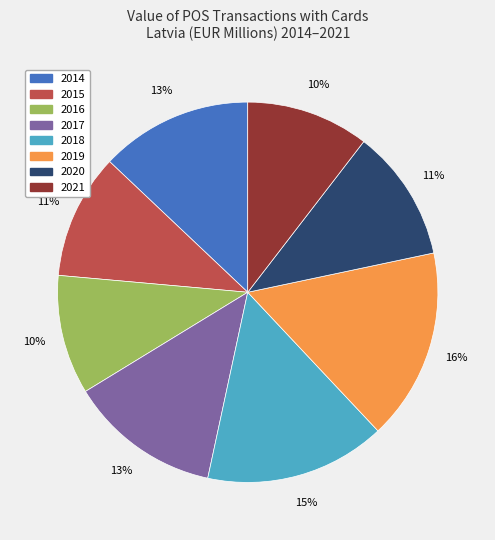

To the nearest percent, what is the average slice percentage?

12%